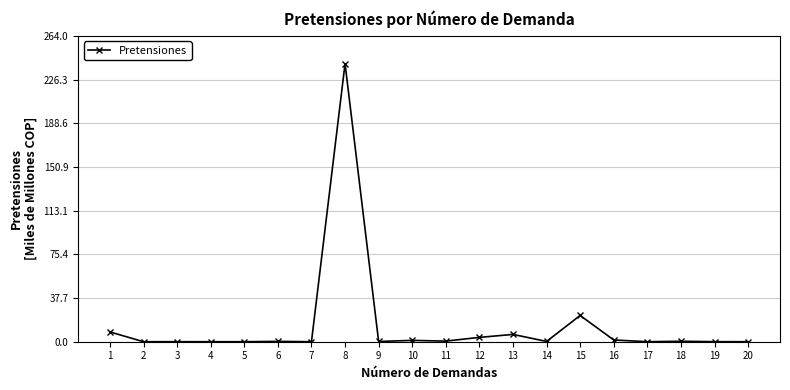

True or false: there are more than 0 points higher than both neighbors.

True